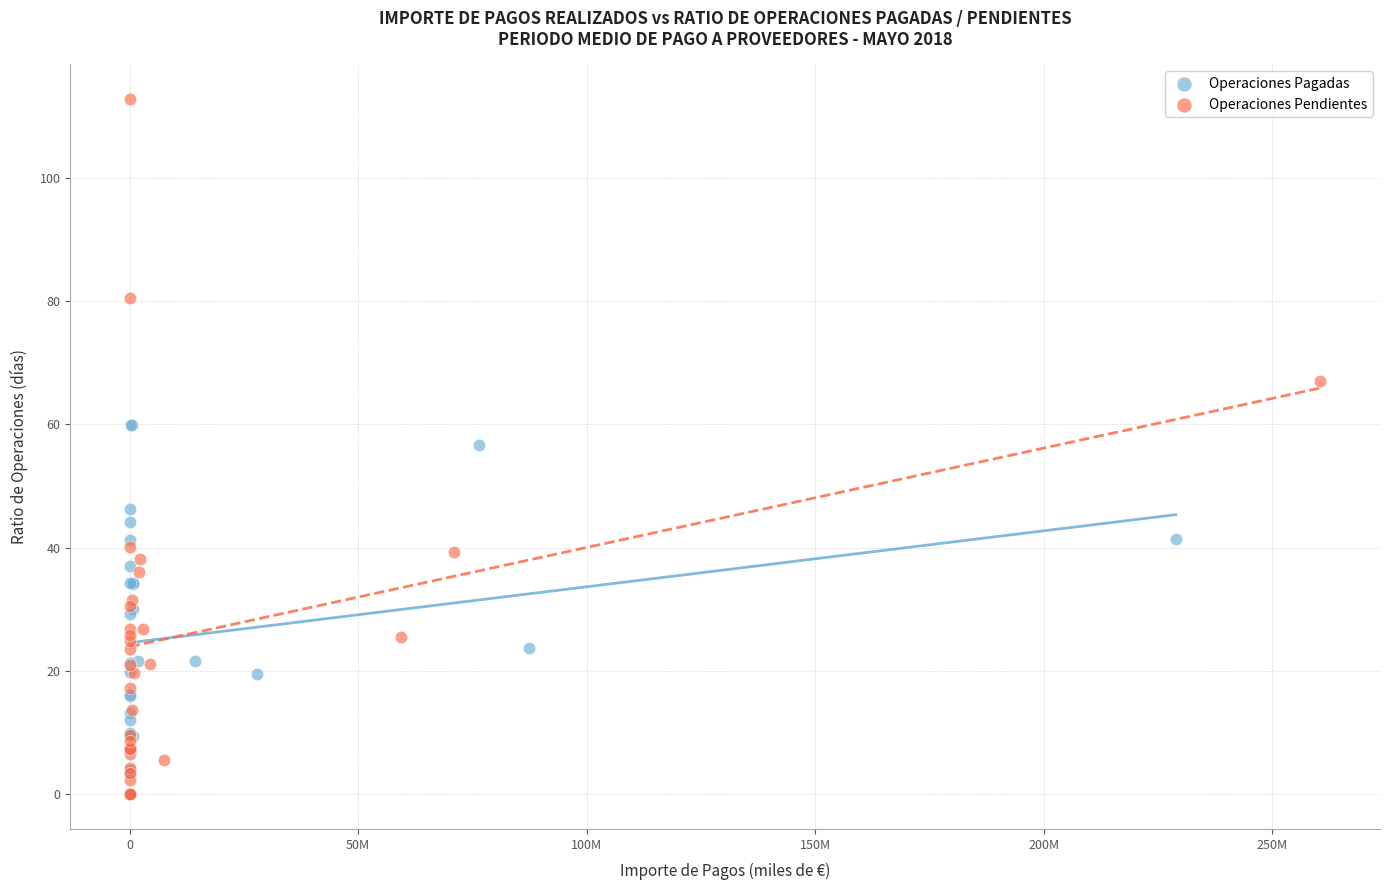

Which series contains the highest Y value?

Operaciones Pendientes